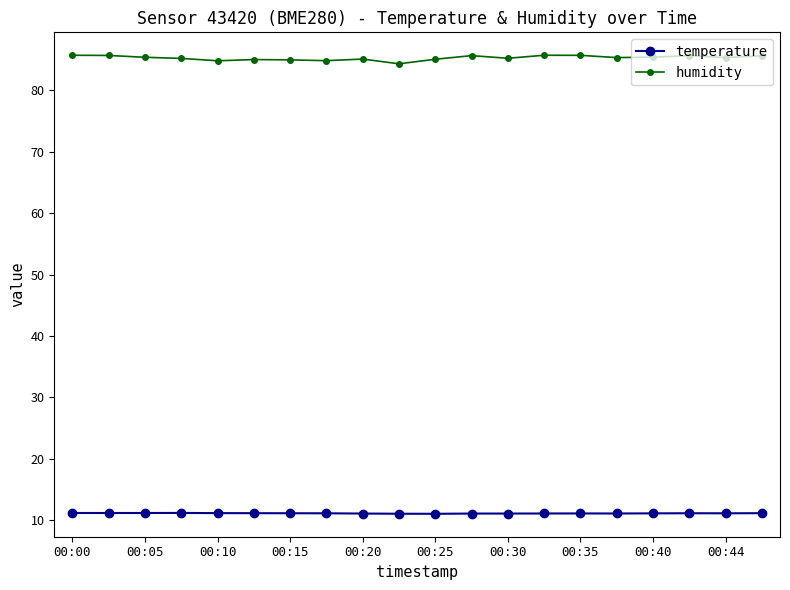

Which series has the largest range (max minus min)?

humidity